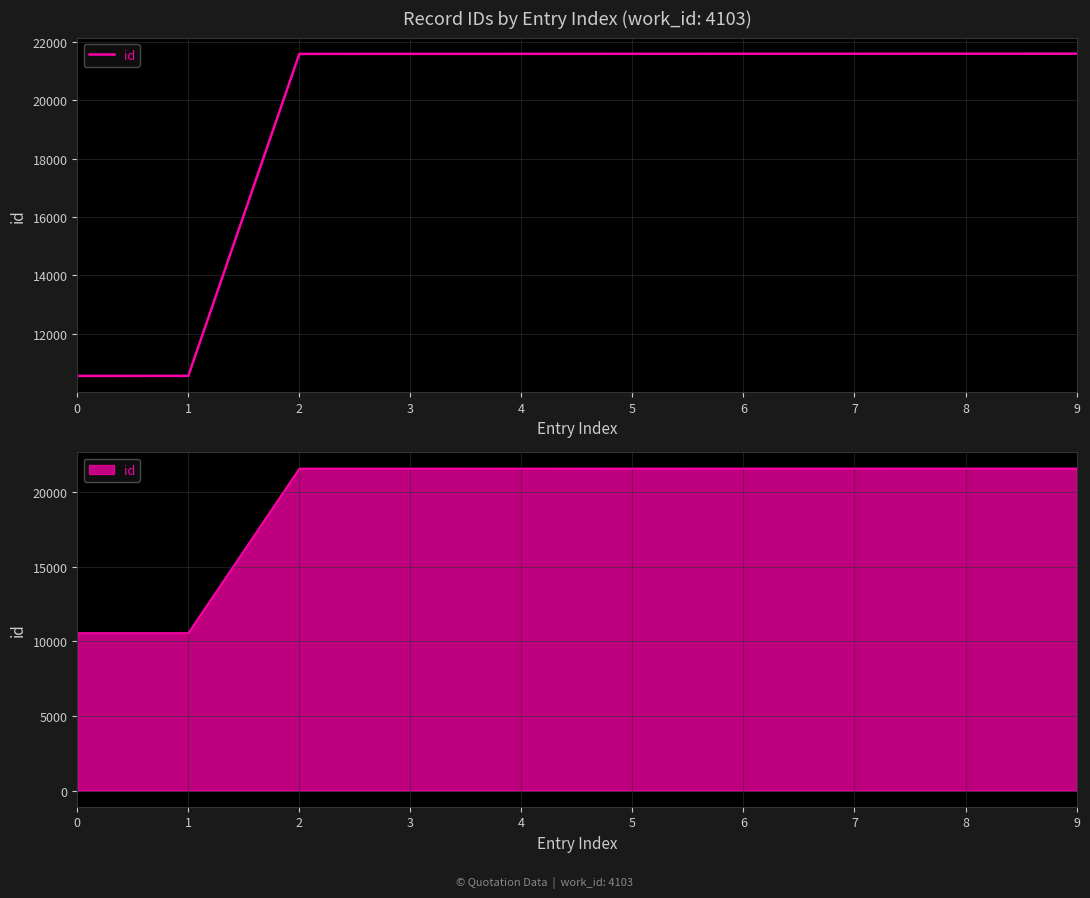

What is the smallest value displayed?

10559